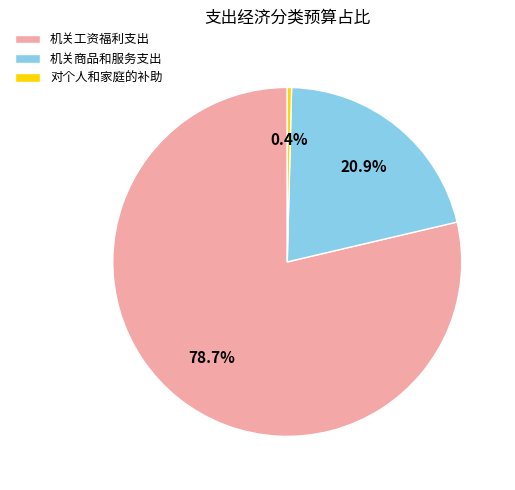

The 机关工资福利支出 slice represents 69% of the pie. True or false?

False